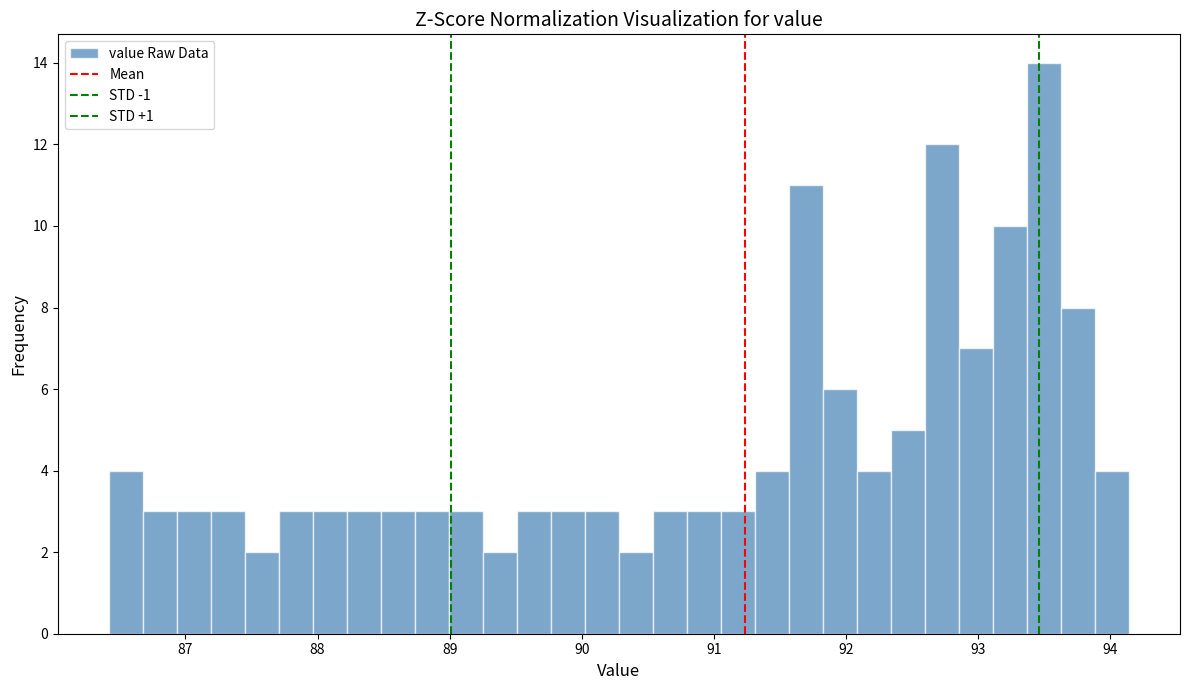

Read against the x-axis, roughly where is the centre of the tallest bar?

93.5